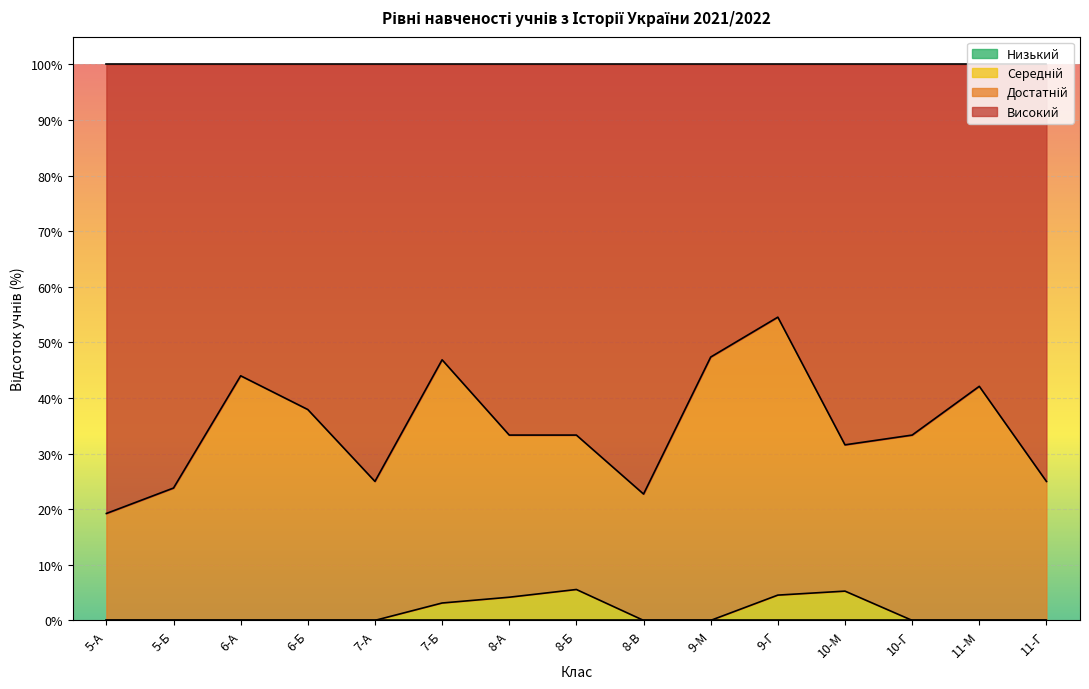

Is it true that Середній equals 3.5 at 7-А?

False